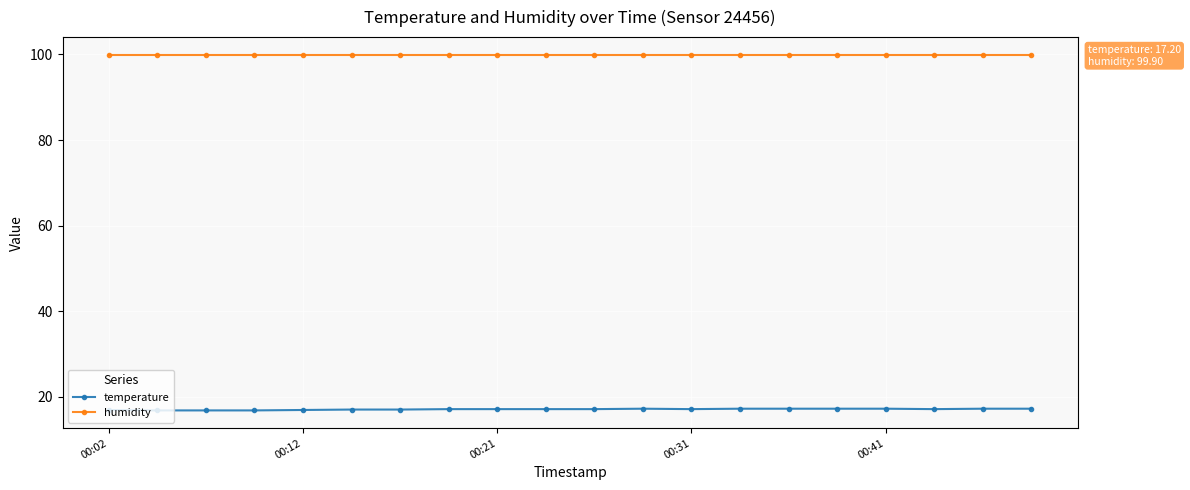

What is the value of the humidity point at the 17th from the left?

99.9